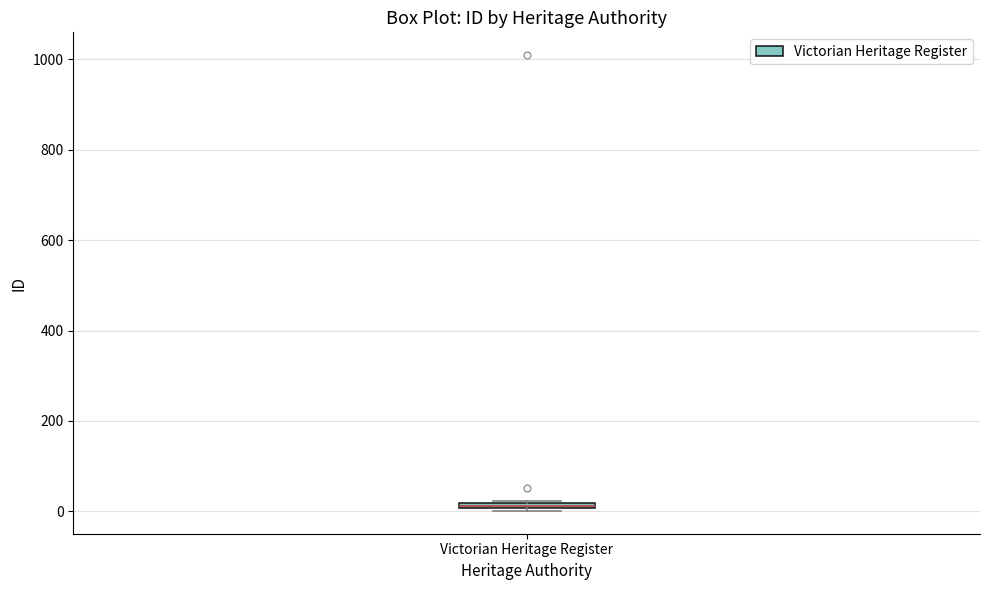

Where is the lower edge of the box for Victorian Heritage Register on the y-axis? The values are not printed on the chart, so give them approximately, as read against the axis.

0